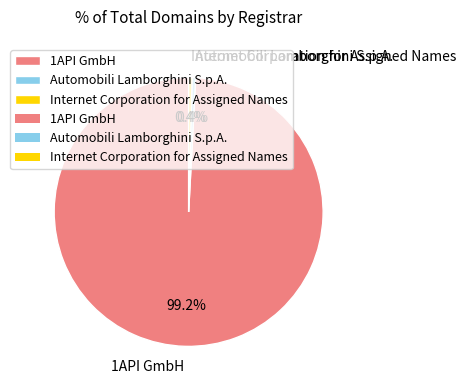

To the nearest percent, what is the difference between the Automobili Lamborghini S.p.A. and 1API GmbH slice percentages?

99%